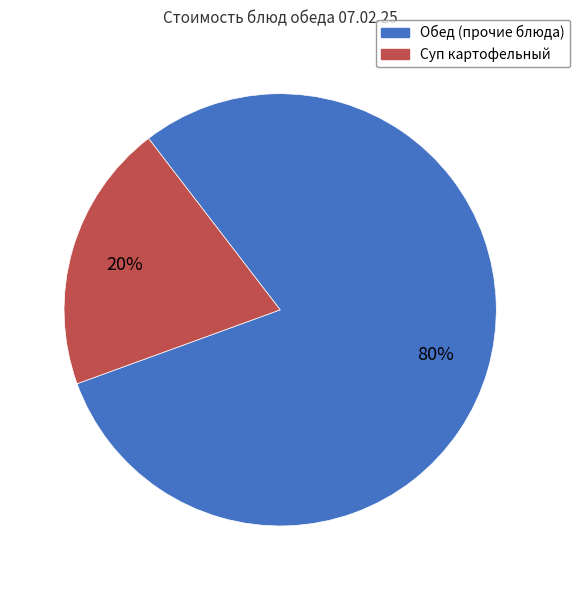

Is there any slice that represents more than half of the pie?

Yes